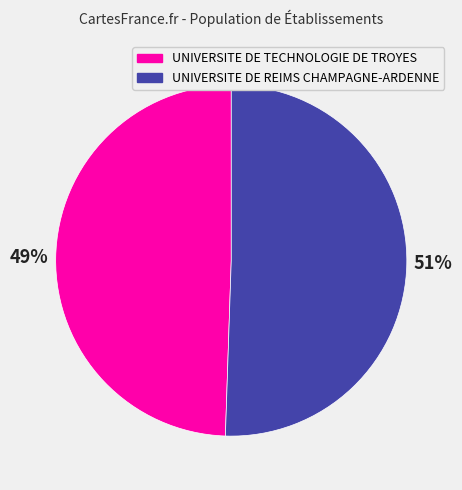

What percentage is the UNIVERSITE DE TECHNOLOGIE DE TROYES slice, to the nearest percent?

49%